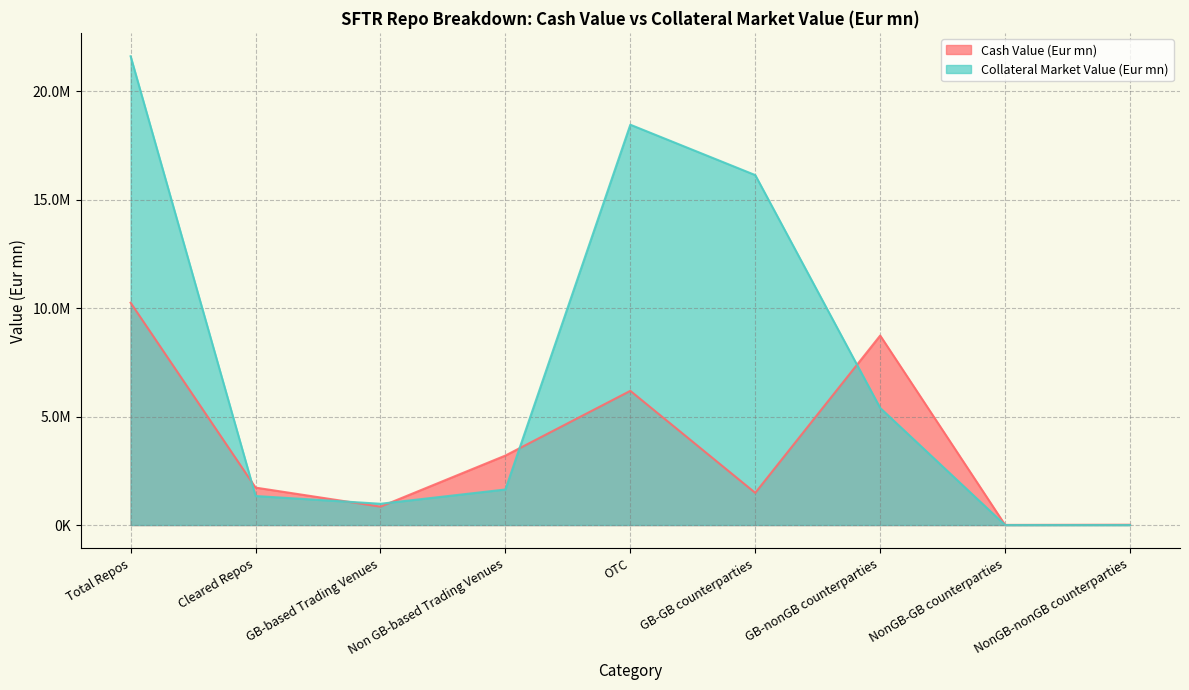

Which label corresponds to the smallest value in the chart?

NonGB-GB counterparties